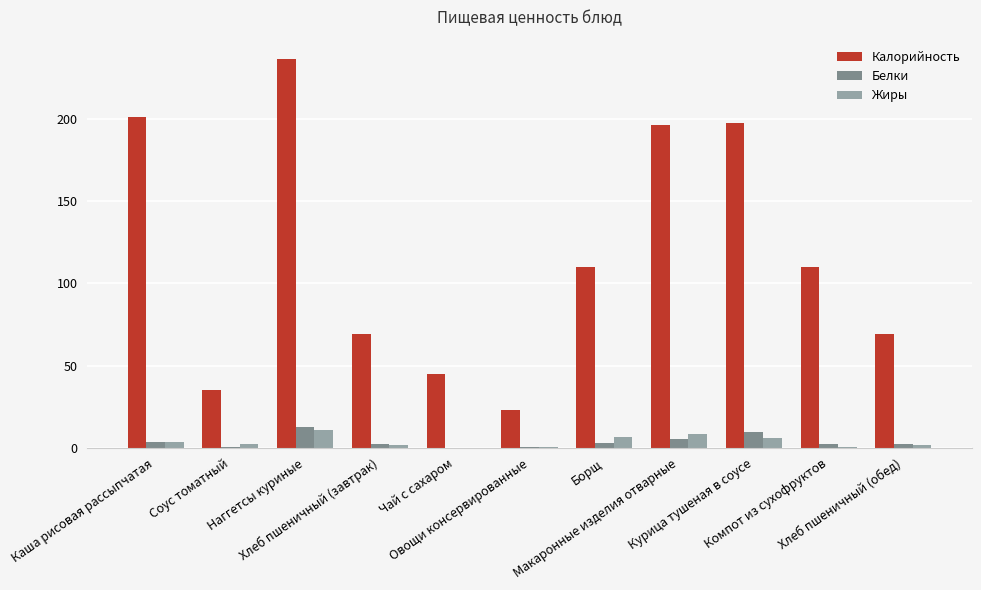

What is the highest value of the Калорийность series?

236.2